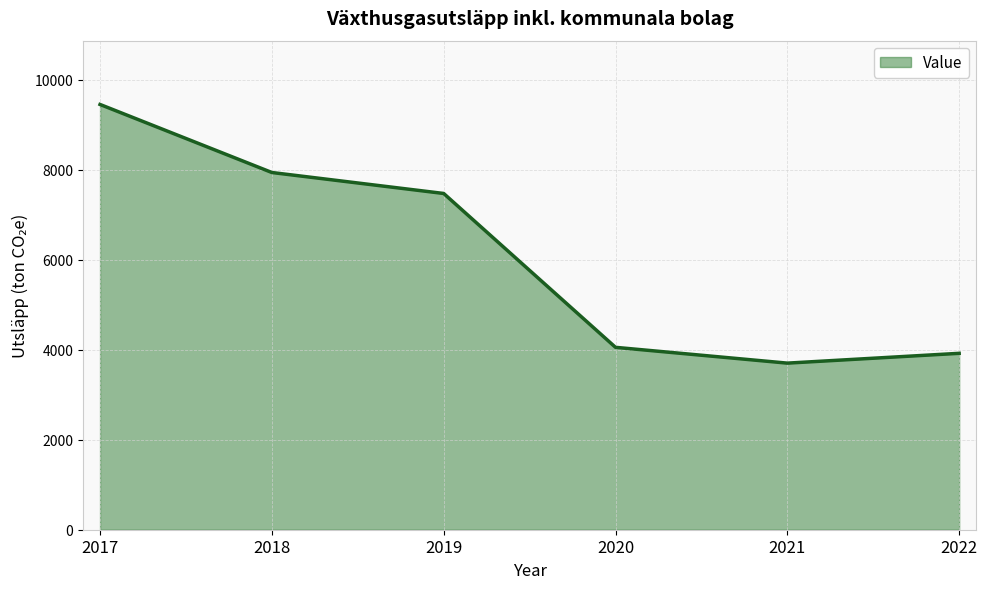

At which label is the value closest to 6576?

2019